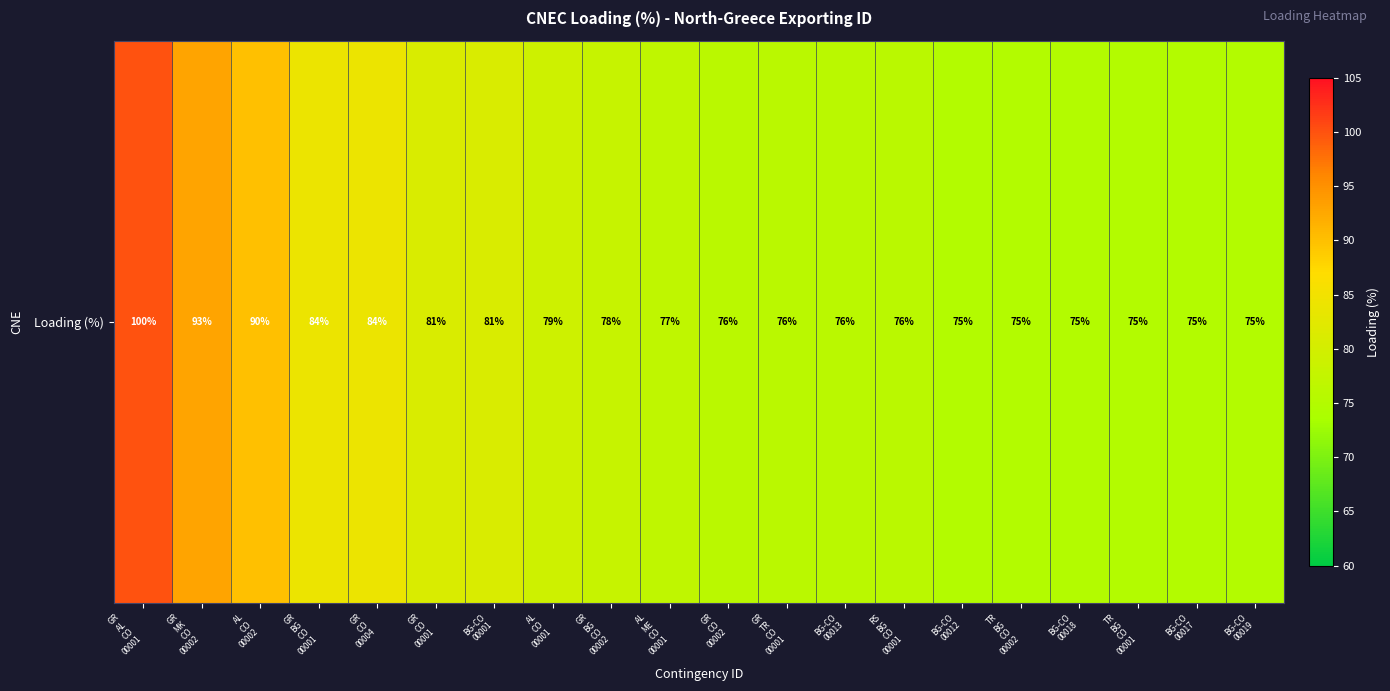

Reading left to right, list all the values displayed in this chart.

100	93	90	84	84	81	81	79	78	77	76	76	76	76	75	75	75	75	75	75